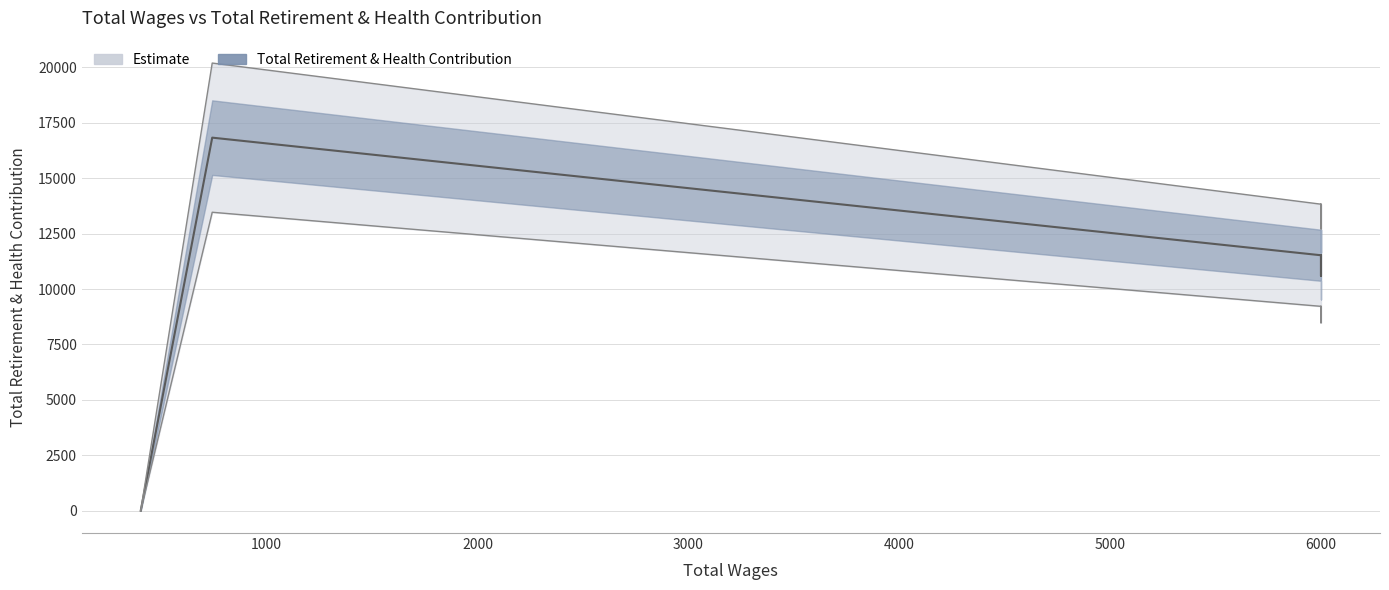

The chart shows a value of 11526 at 6000. True or false?

True